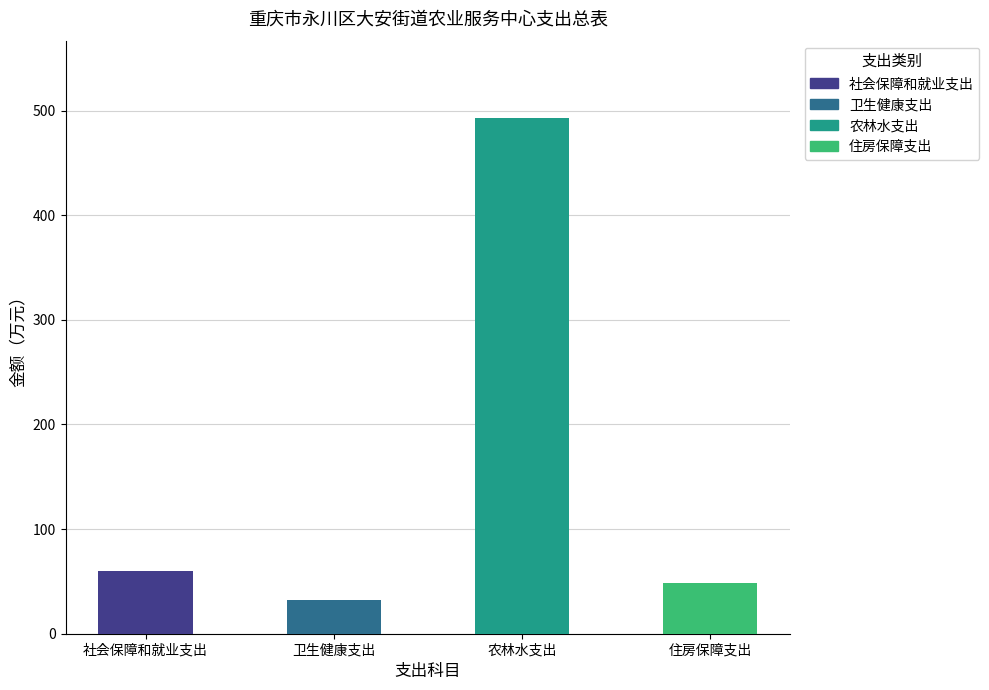

Is it true that the value at 农林水支出 is 262.5?

False